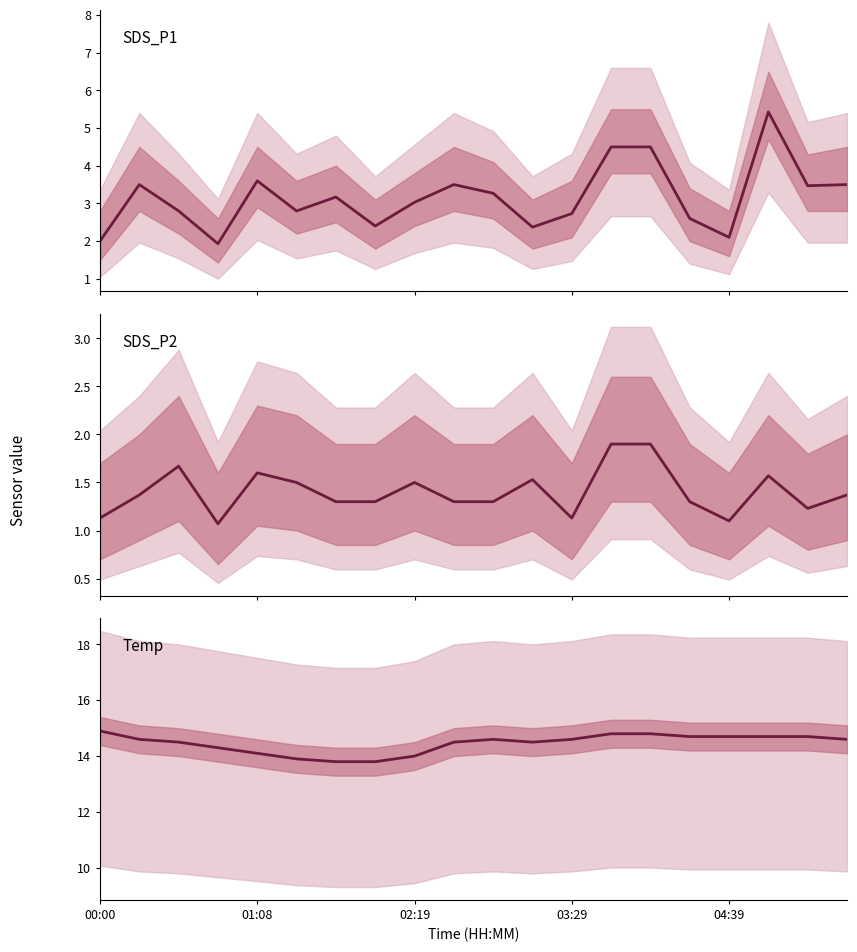

Reading left to right, transcribe all the data shown in this chart.

SDS_P1: 2.0	3.5	2.8	1.9	3.6	2.8	3.2	2.4	3.0	3.5	3.3	2.4	2.7	4.5	4.5	2.6	2.1	5.4	3.5	3.5
SDS_P2: 1.1	1.4	1.7	1.1	1.6	1.5	1.3	1.3	1.5	1.3	1.3	1.5	1.1	1.9	1.9	1.3	1.1	1.6	1.2	1.4
Temp: 14.9	14.6	14.5	14.3	14.1	13.9	13.8	13.8	14.0	14.5	14.6	14.5	14.6	14.8	14.8	14.7	14.7	14.7	14.7	14.6